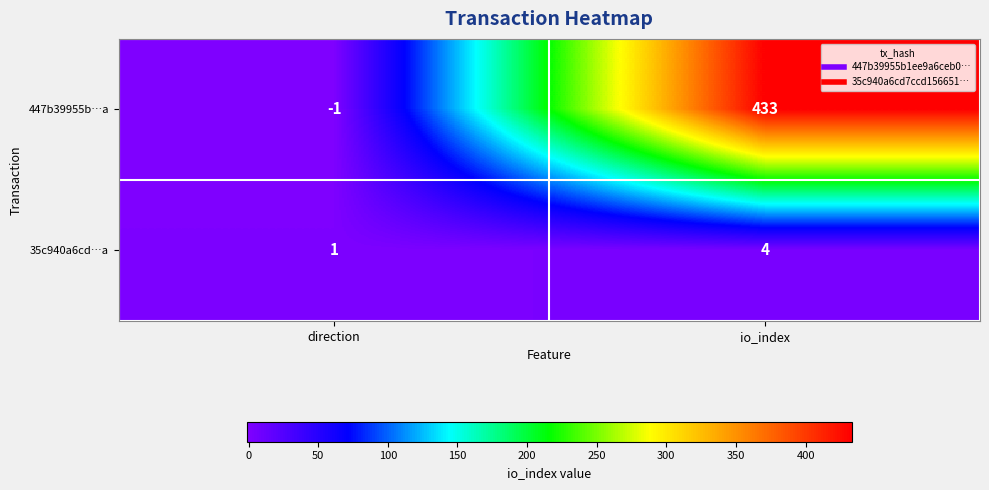

What is the maximum value for 35c940a6cd…a?

4